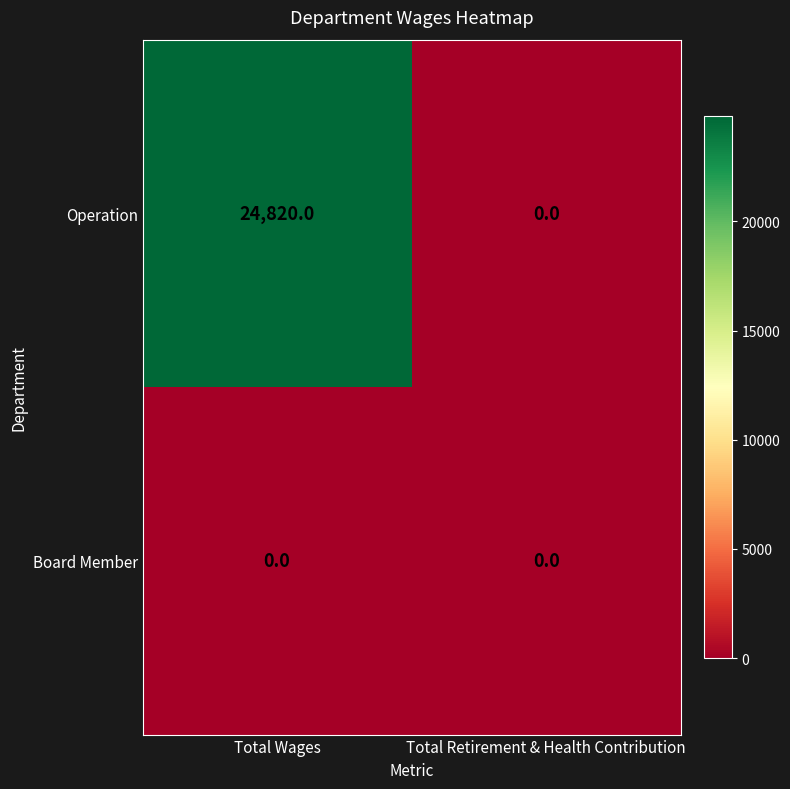

Reading left to right, what are all the values shown in this chart?

Operation: 24820	0
Board Member: 0	0